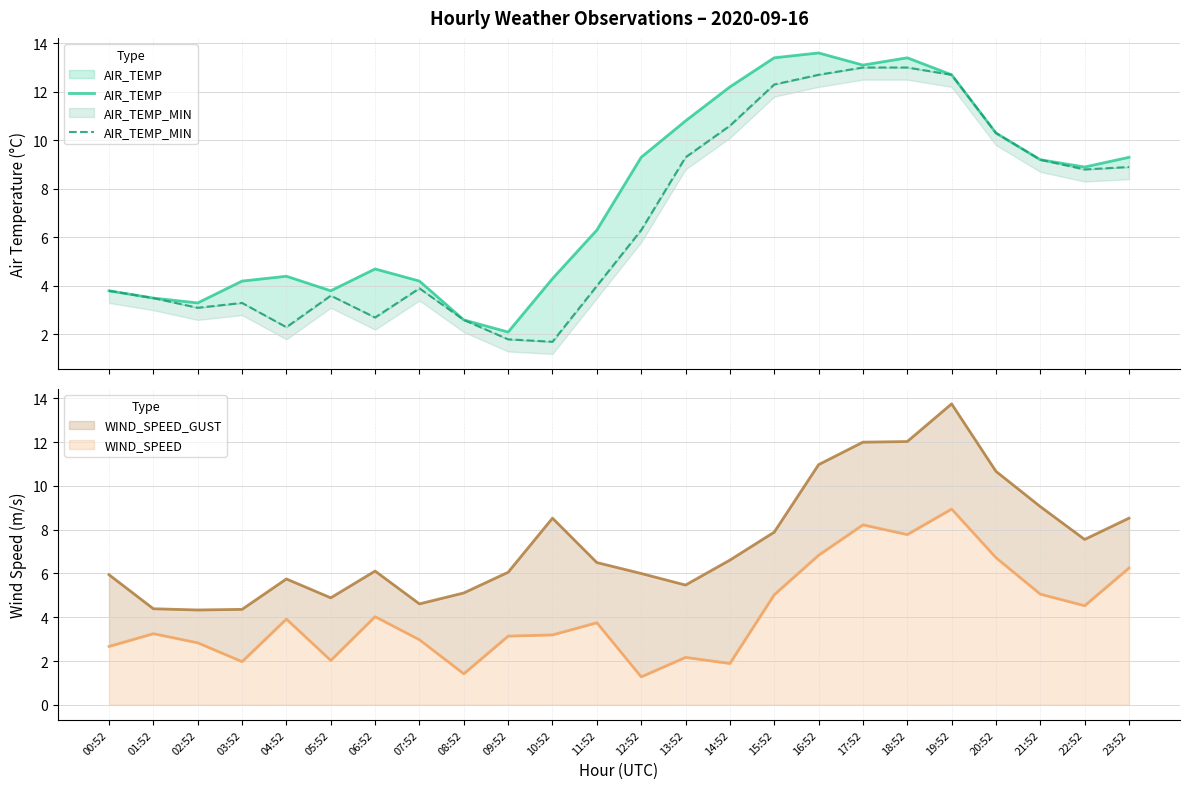

Is the value of AIR_TEMP at 21:52 greater than the value of AIR_TEMP_MIN at 21:52?

No